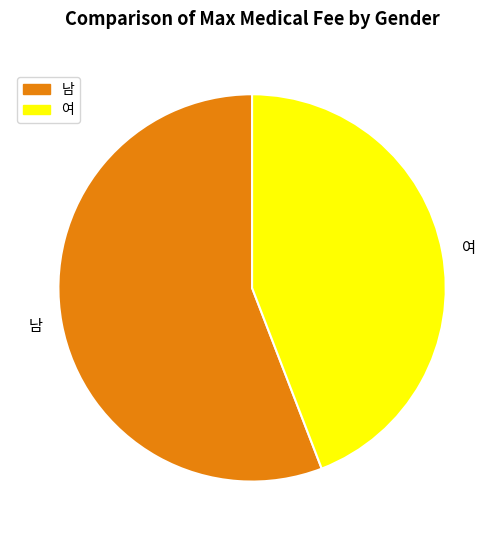

What is the ratio of the value at 남 to the value at 여?

1.3